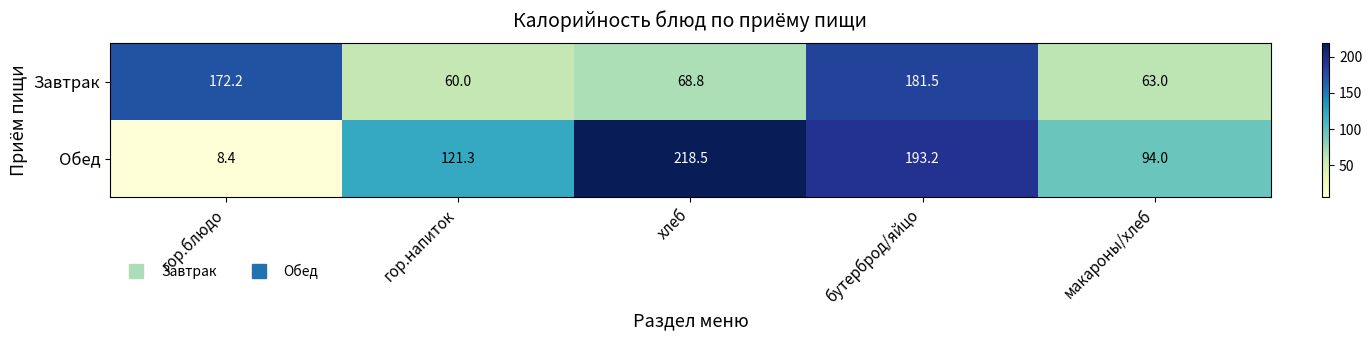

What is the average value of the Обед series?

127.1